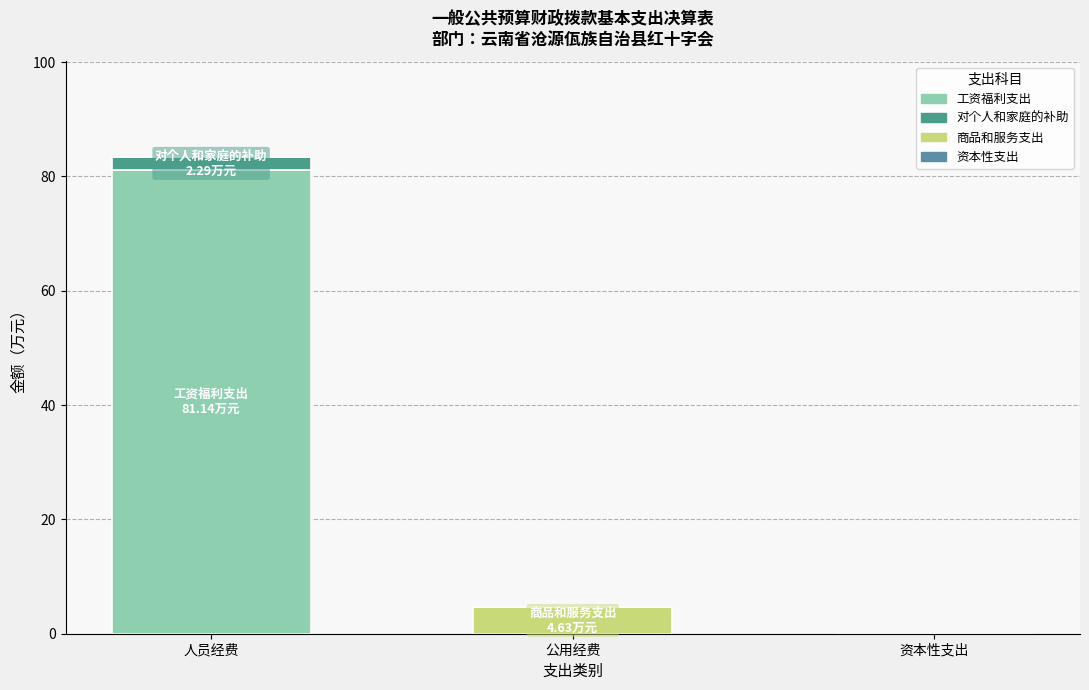

What position from the left is 公用经费?

2